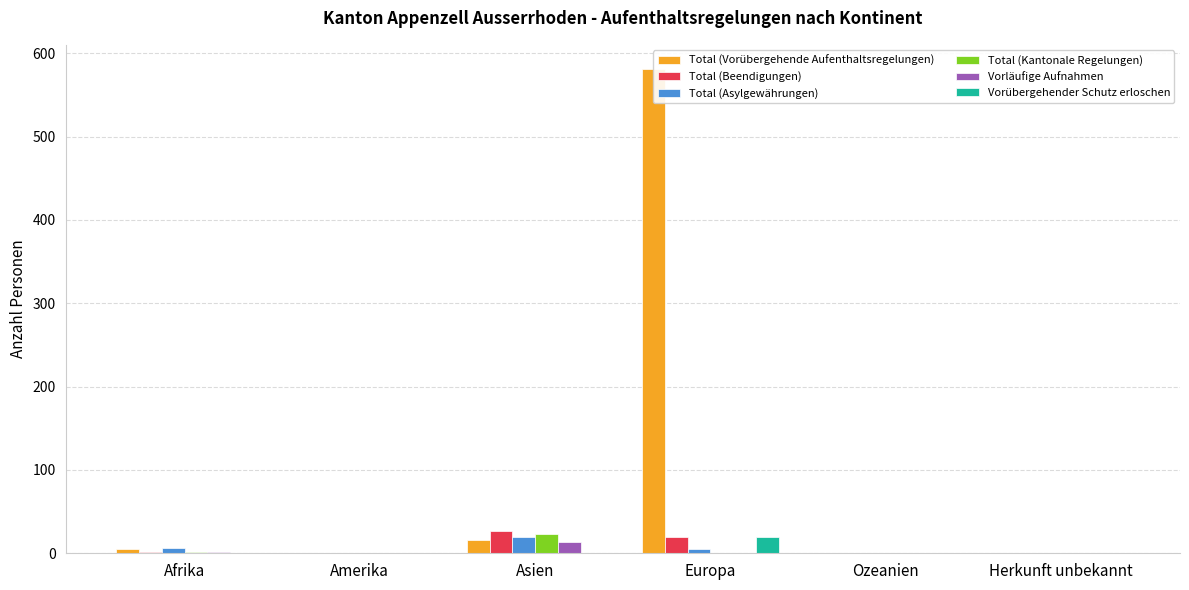

Where is Total (Vorübergehende Aufenthaltsregelungen) nearest to the value 290?

Asien